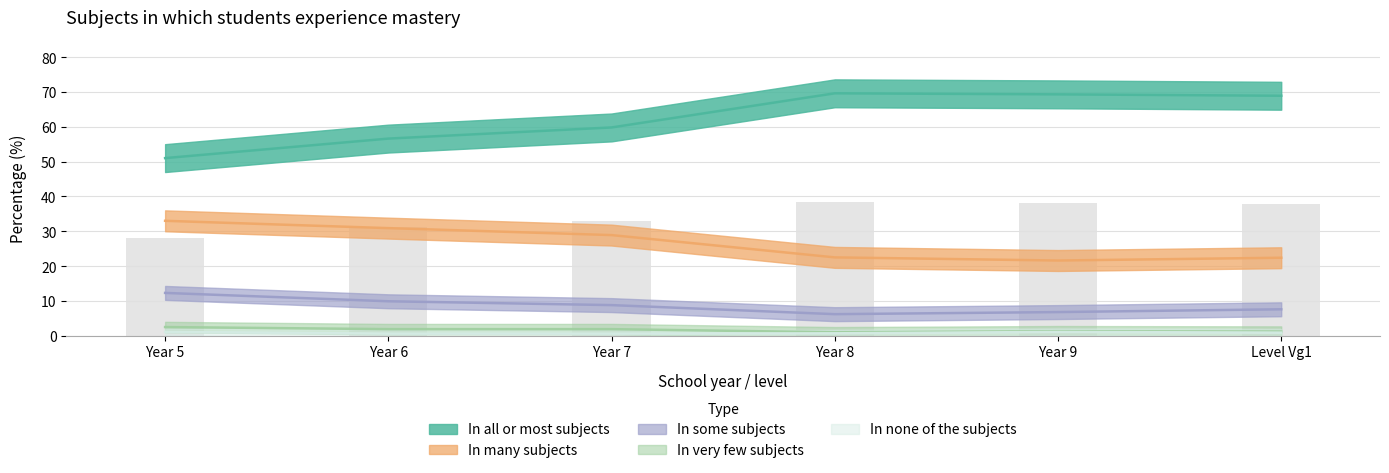

What is the average value of the In all or most subjects series?

62.5